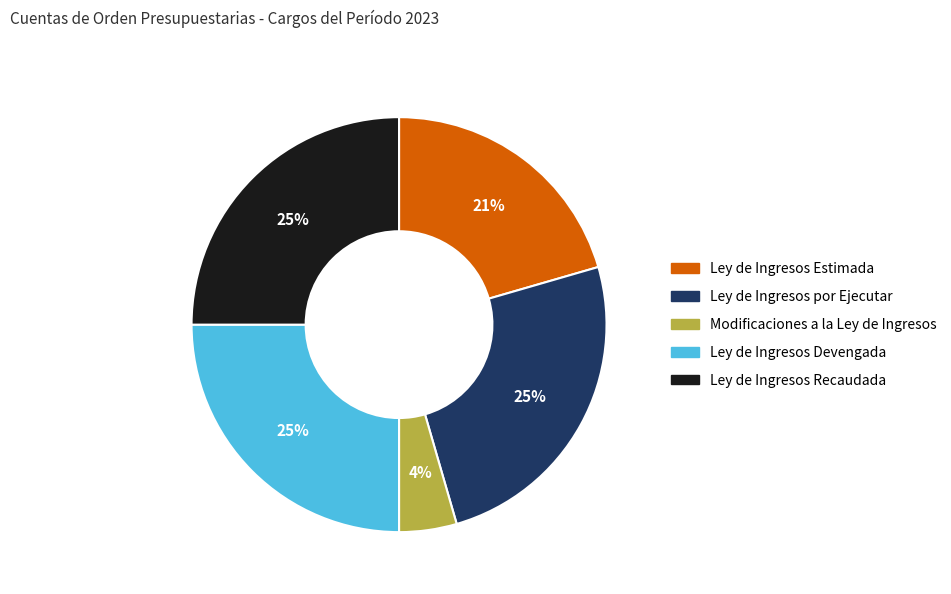

How many slices are in this pie chart?

5